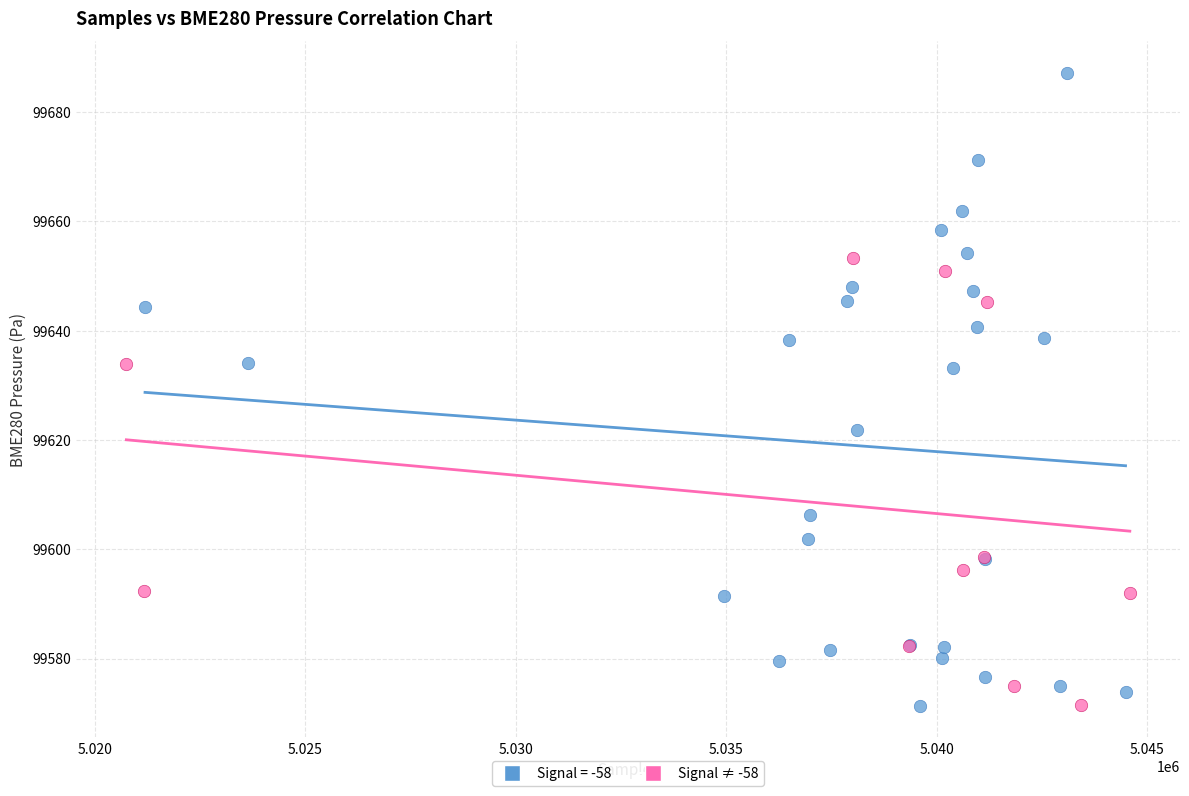

Which series reaches the maximum Y coordinate?

Signal = -58